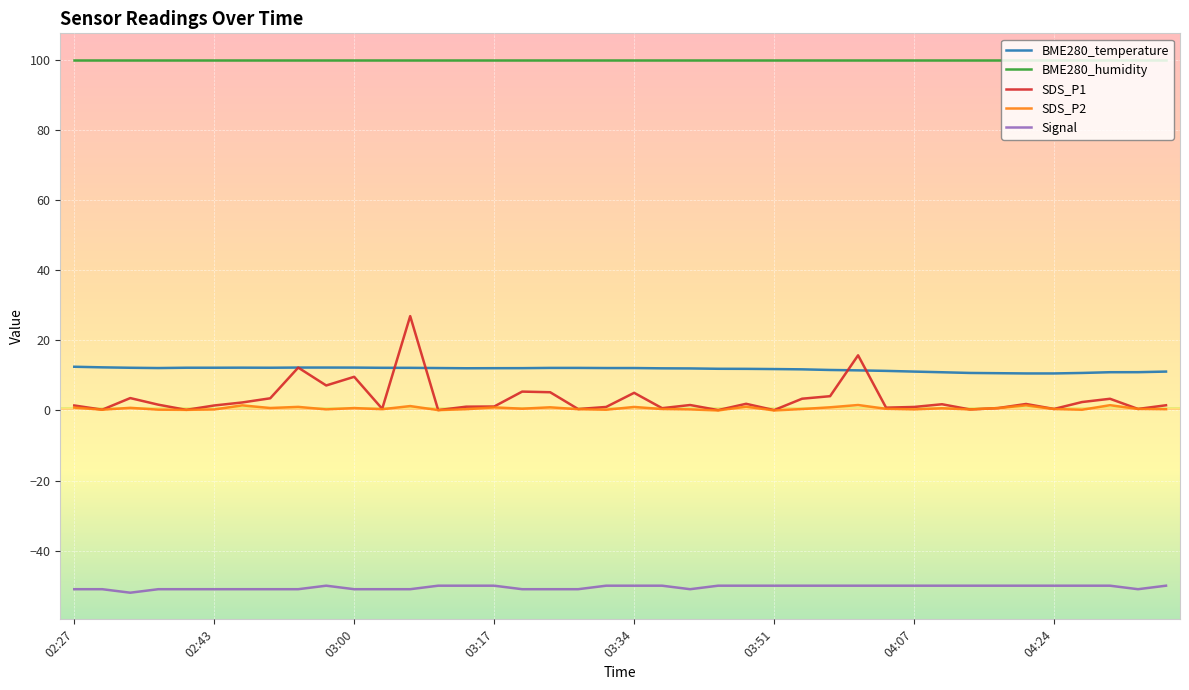

True or false: Signal and SDS_P1 cross at least once.

False